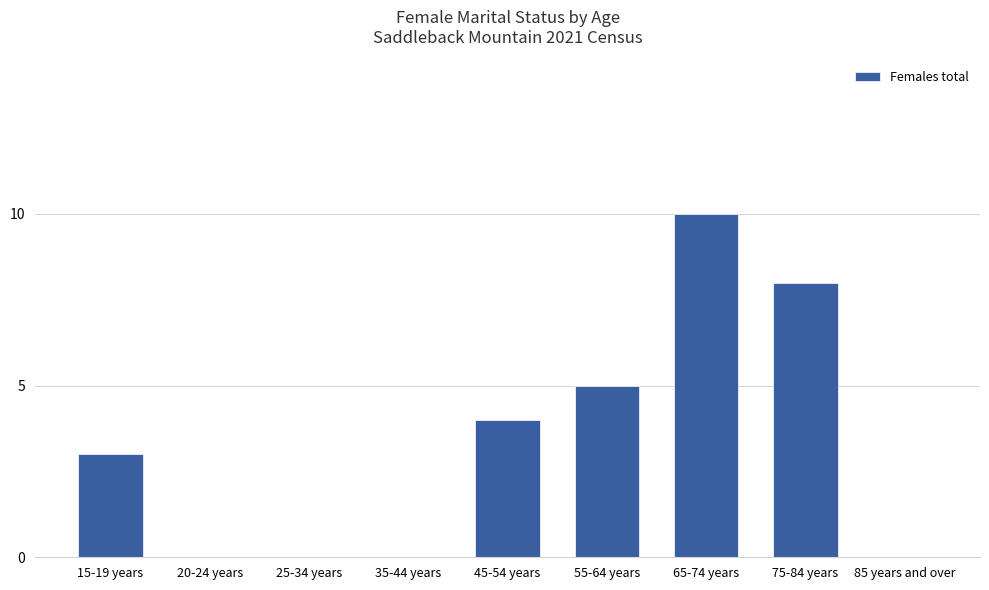

Which has a higher value, 15-19 years or 55-64 years?

55-64 years